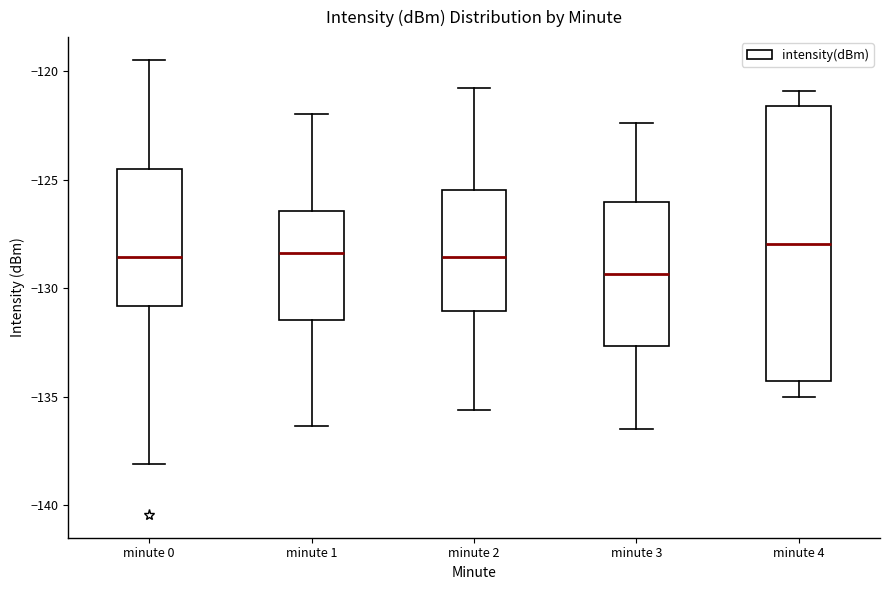

Comparing the boxes themselves (not the whiskers), which one is the tallest?

minute 4